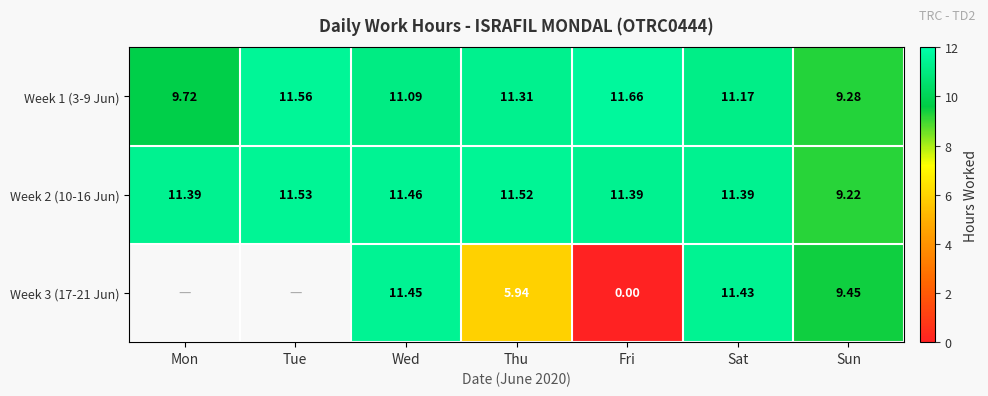

The value of Week 1 (3-9 Jun) at Fri is 11.7. True or false?

True